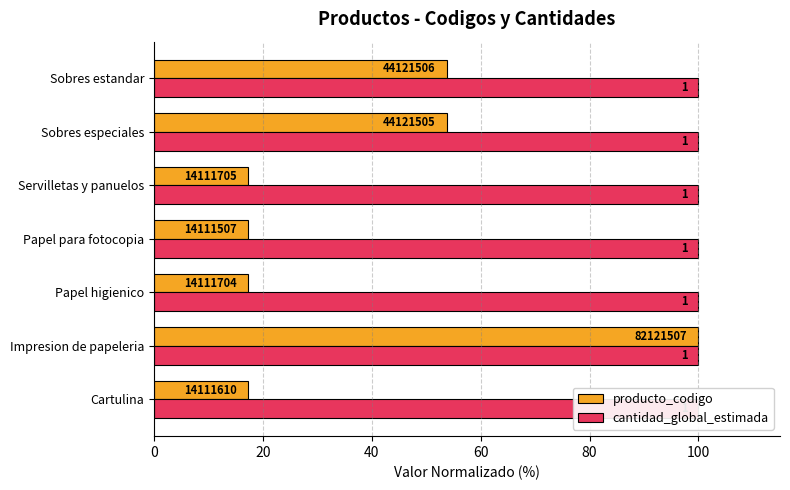

The producto_codigo series shows 26.5 at Papel para fotocopia. True or false?

False